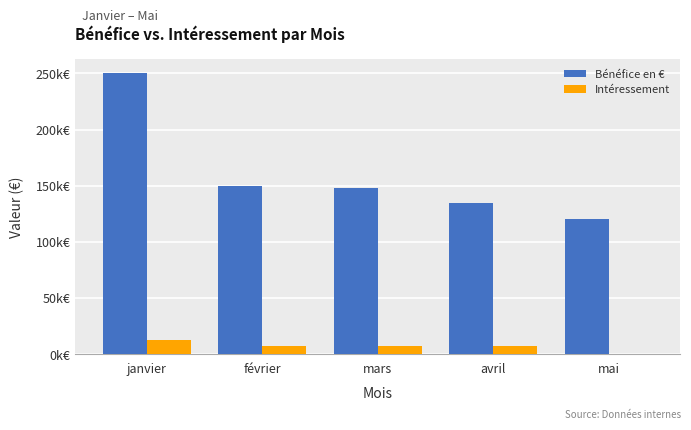

Which series changed the most between mars and avril?

Bénéfice en €